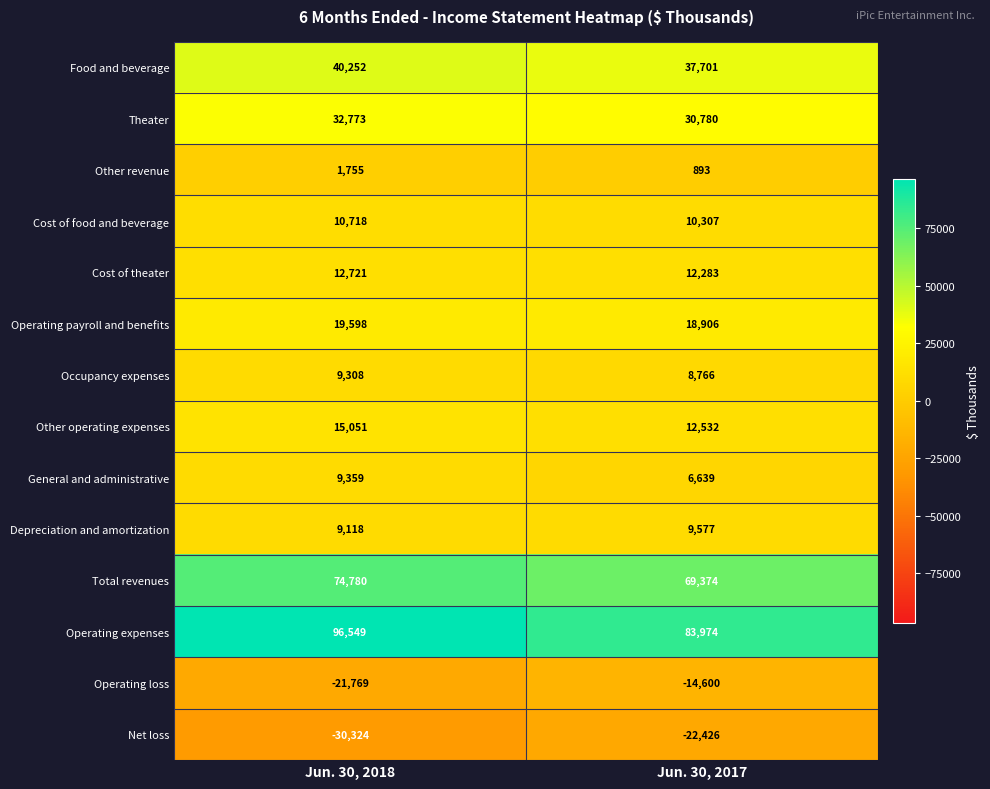

Reading left to right, list all the values displayed in this chart.

Food and beverage: 40252	37701
Theater: 32773	30780
Other revenue: 1755	893
Cost of food and beverage: 10718	10307
Cost of theater: 12721	12283
Operating payroll and benefits: 19598	18906
Occupancy expenses: 9308	8766
Other operating expenses: 15051	12532
General and administrative: 9359	6639
Depreciation and amortization: 9118	9577
Total revenues: 74780	69374
Operating expenses: 96549	83974
Operating loss: -21769	-14600
Net loss: -30324	-22426